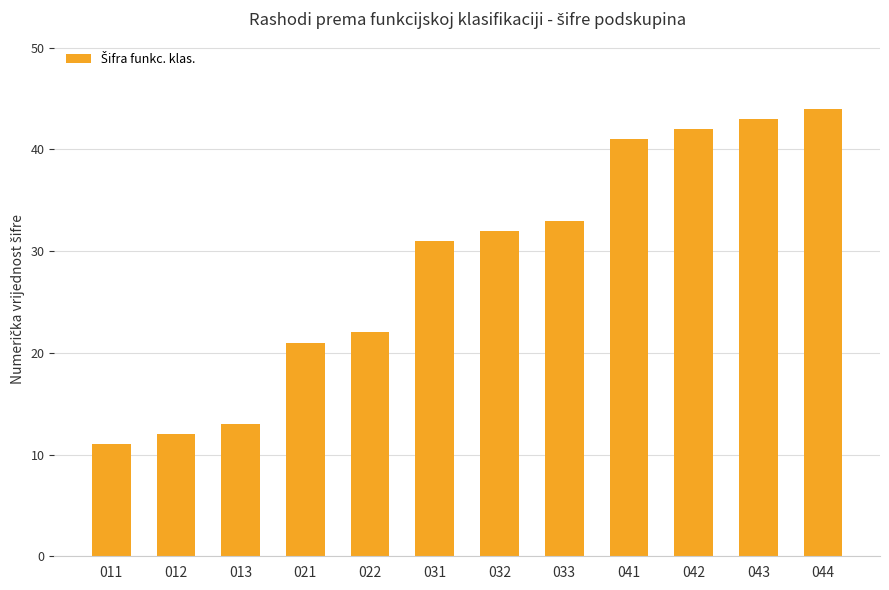

What is the value of the 6th bar from the left?

31